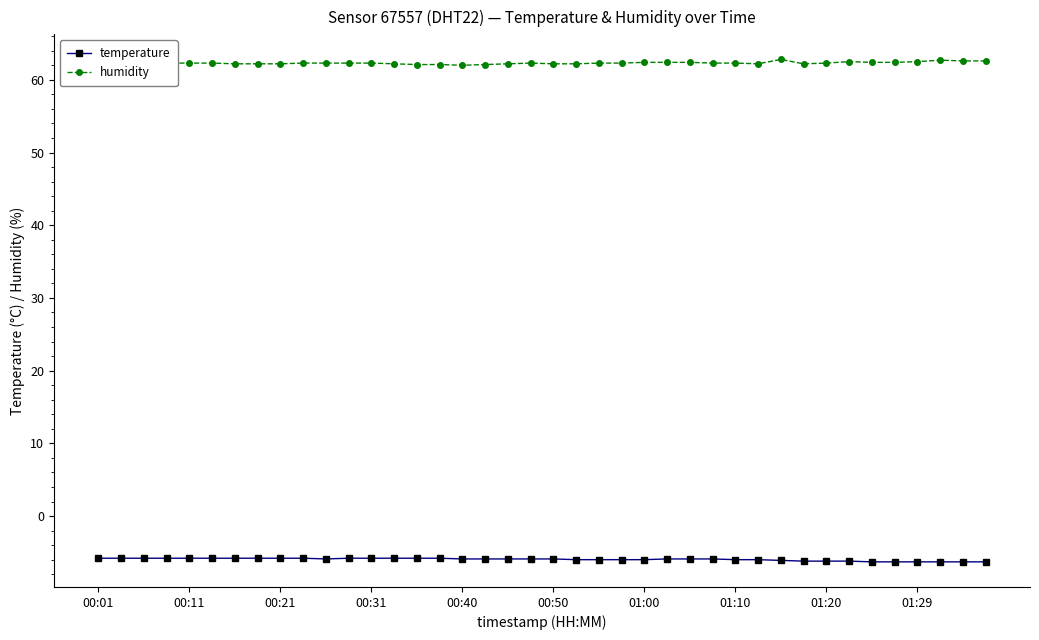

True or false: humidity and temperature cross at least once.

False